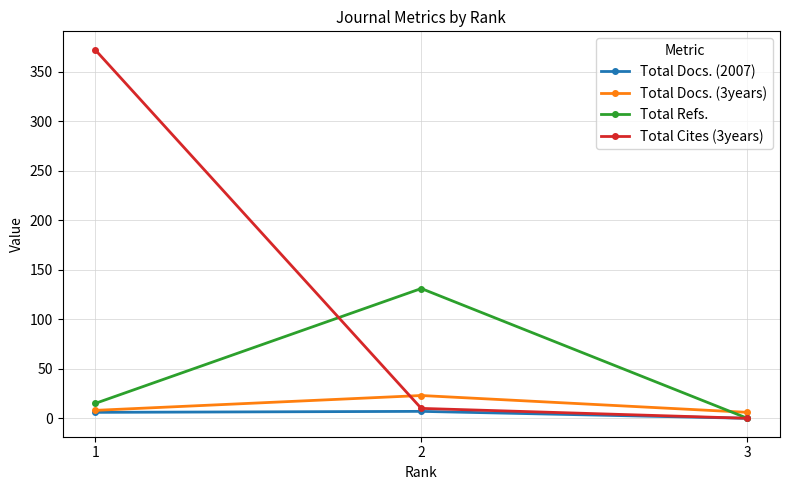

What is the sum of all Total Cites (3years) values?

382